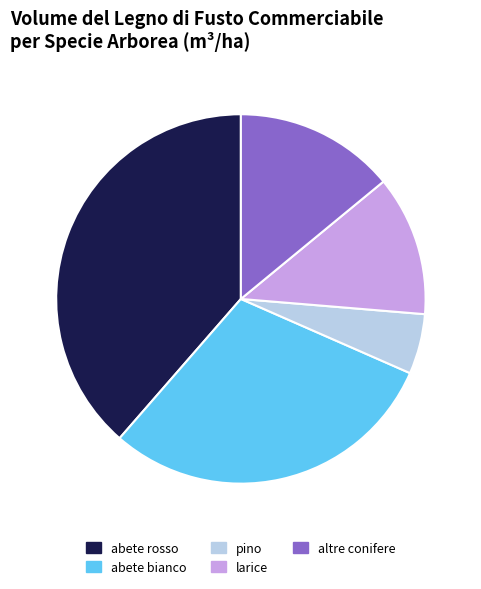

Rank the categories by value from highest to lowest.

abete rosso, abete bianco, altre conifere, larice, pino